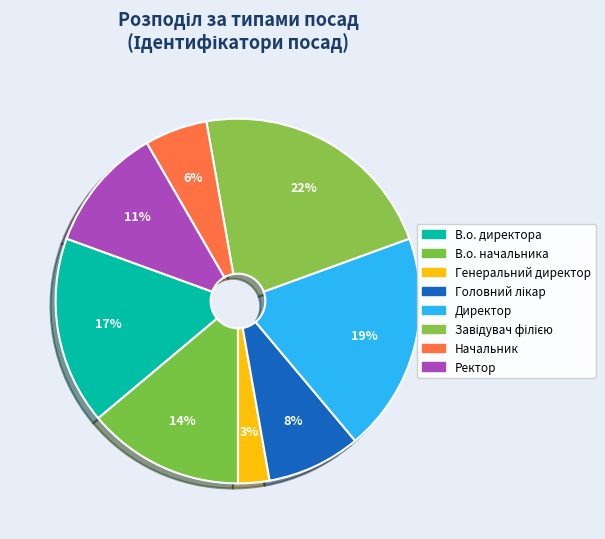

Count the number of slices in the pie.

8